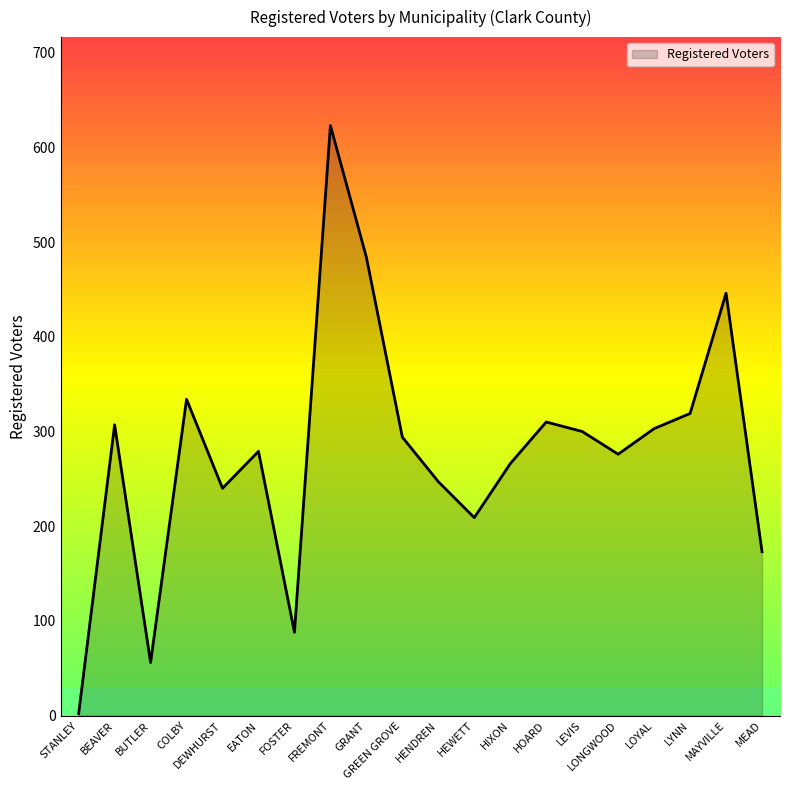

What position from the right is COLBY?

17